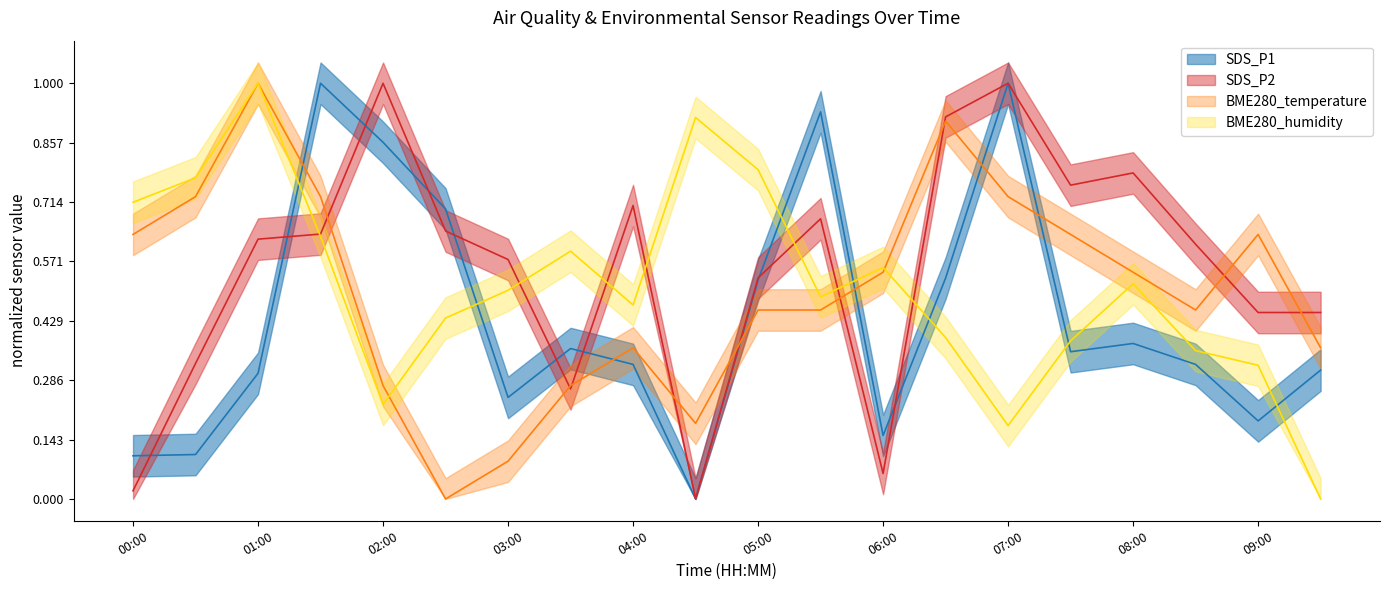

What is the average value of the BME280_temperature series?

0.5